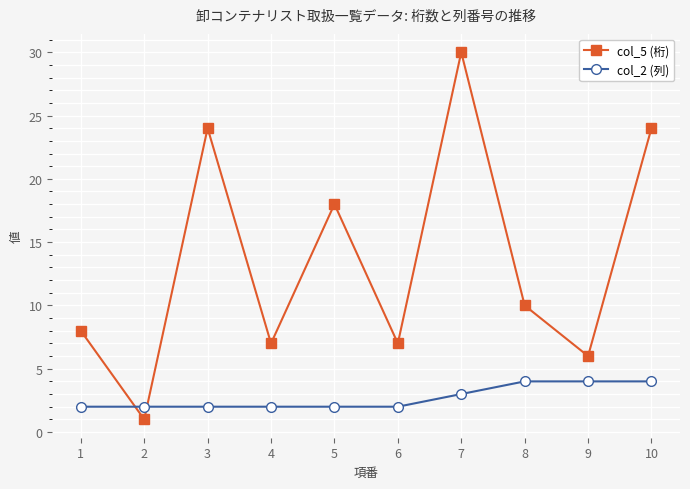

True or false: col_2 (列) and col_5 (桁) cross at least once.

True